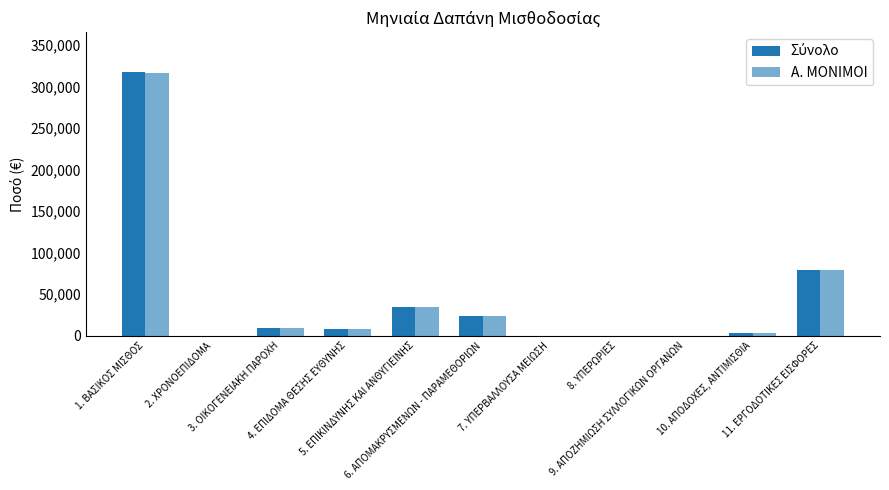

What is the highest value of the Α. ΜΟΝΙΜΟΙ series?

315708.1